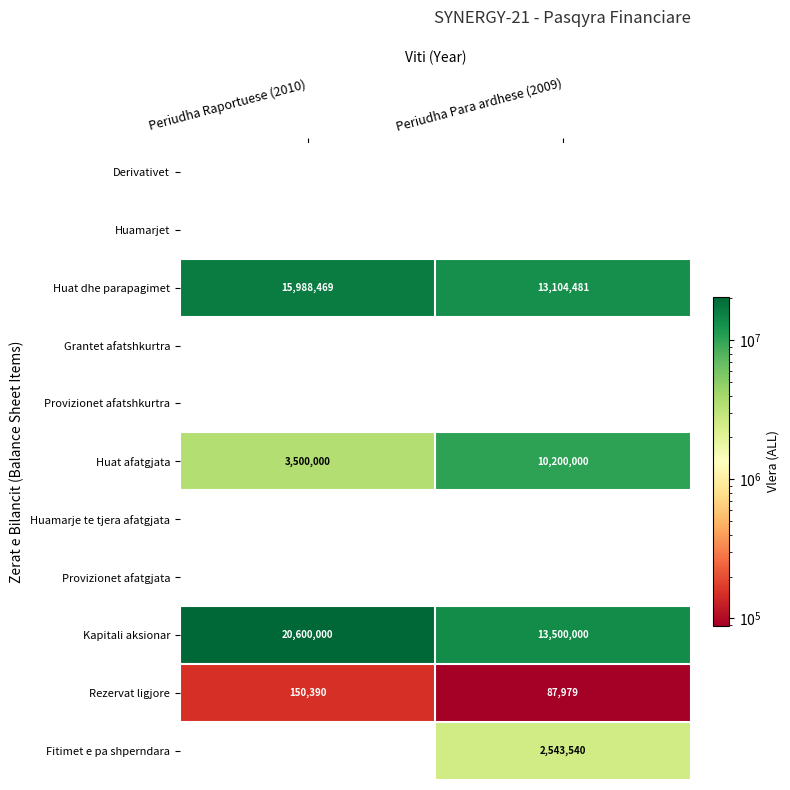

How many data points does each series have?

2